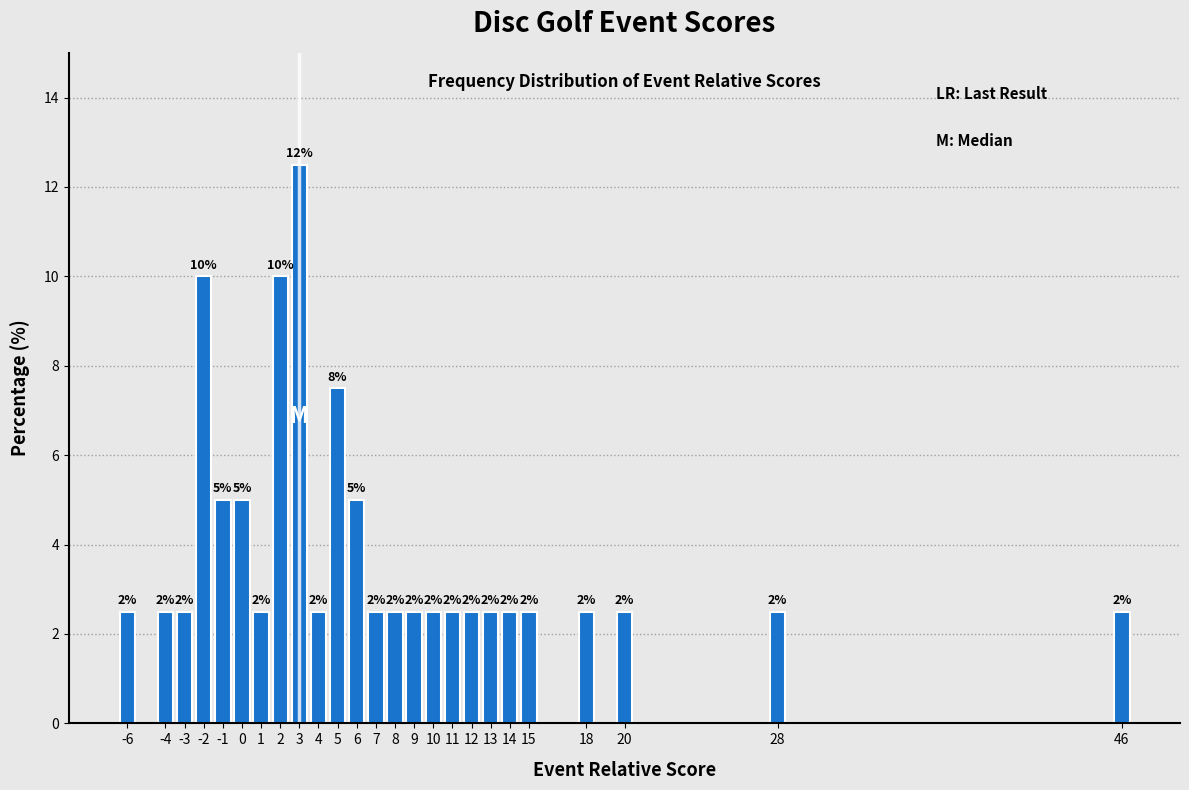

Are the bars horizontal?

No